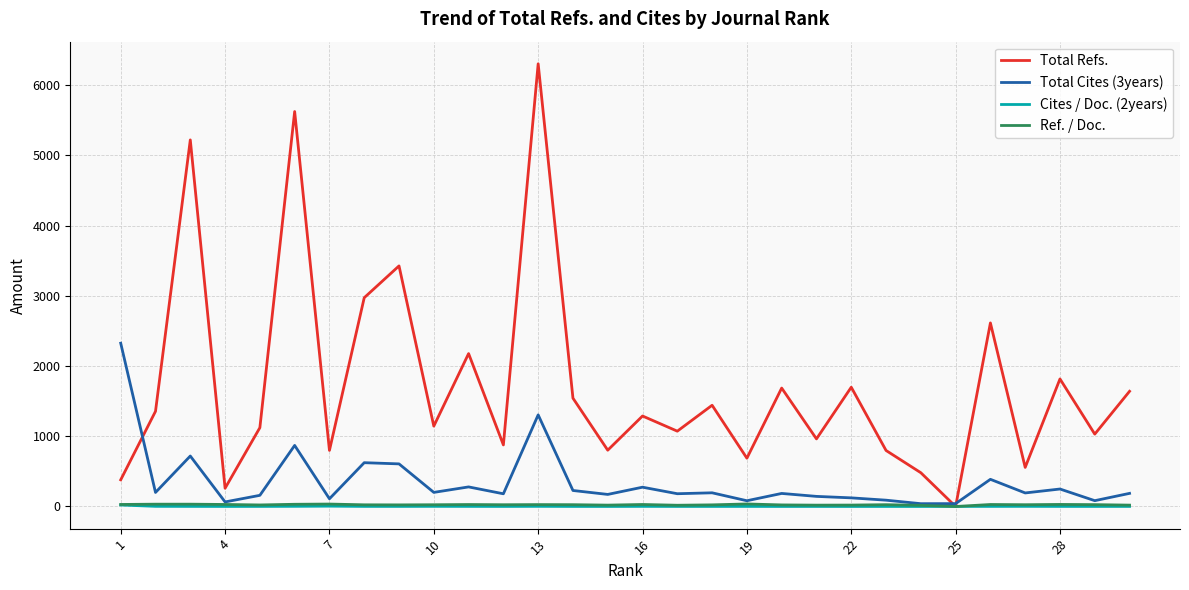

Which series has the largest total across all categories?

Total Refs.